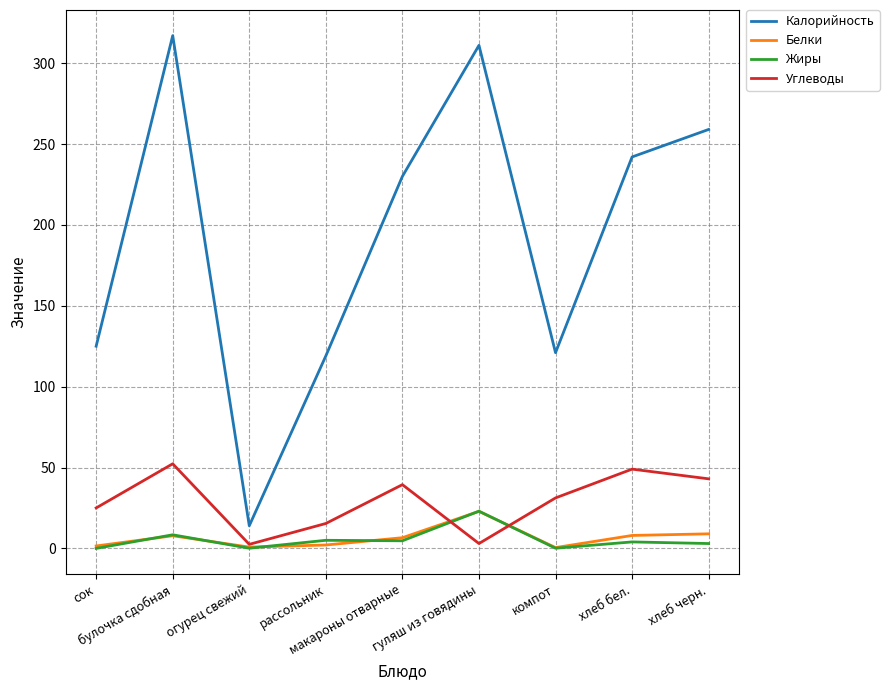

Which series has the largest range (max minus min)?

Калорийность